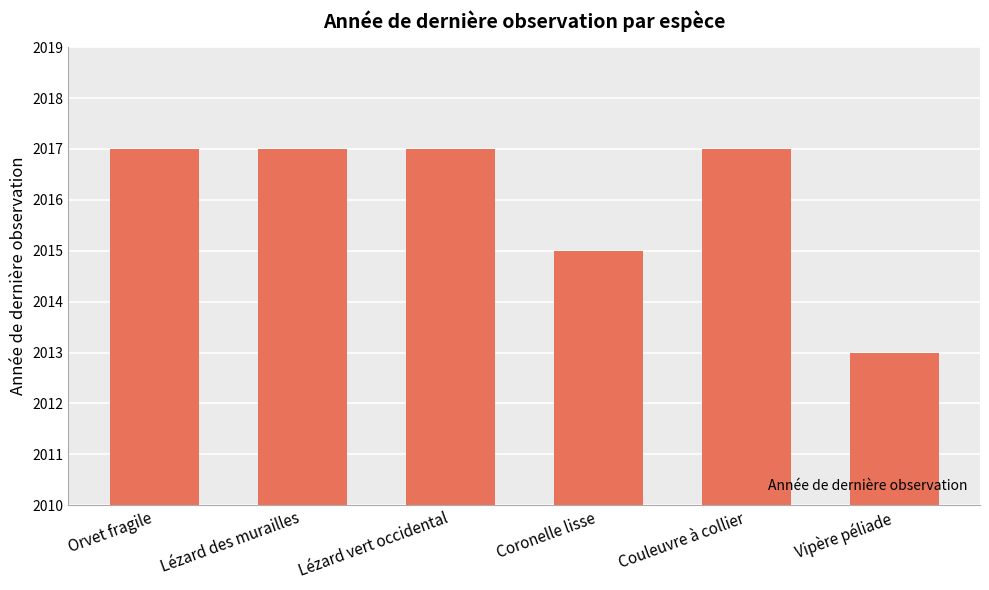

What is the approximate value at Couleuvre à collier?

2017